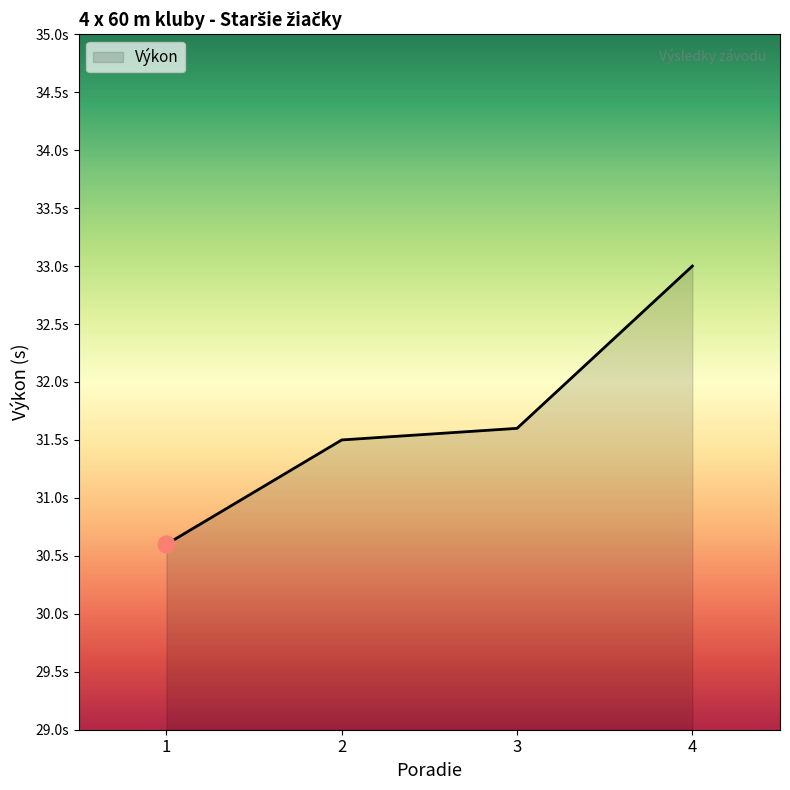

What is the change in value from 2 to 3?

+0.1